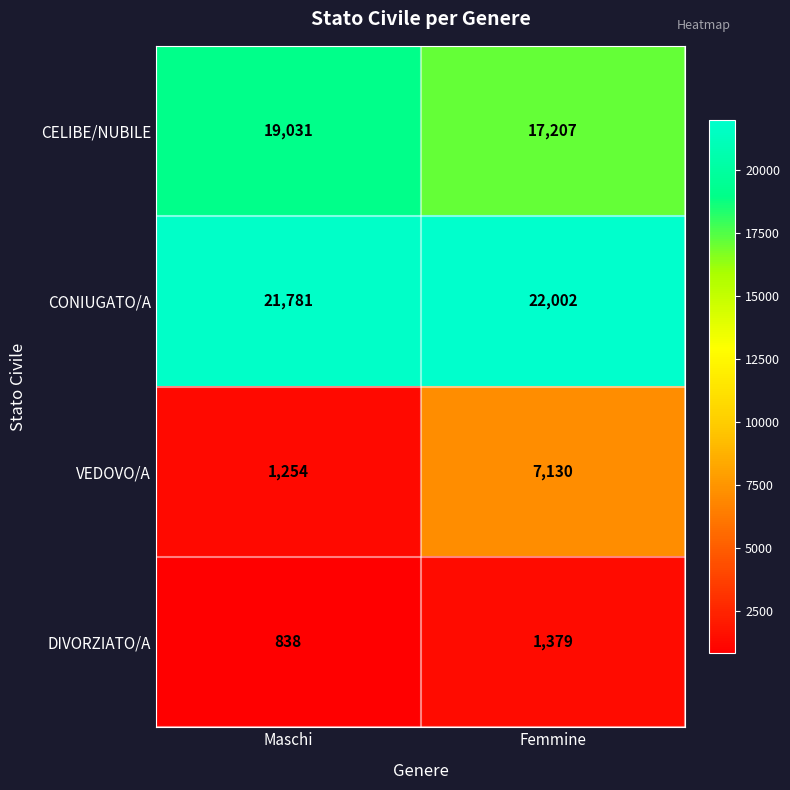

What is the spread (max minus min) of values at Maschi?

20943